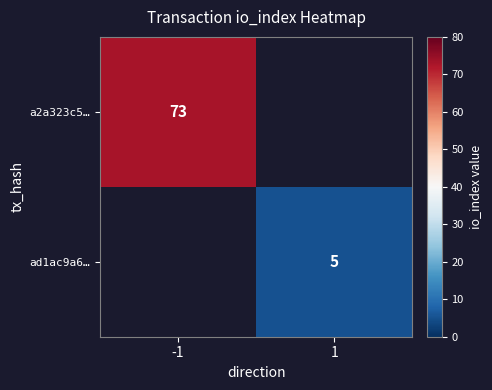

The ad1ac9a6… series shows 3 at 1. True or false?

False